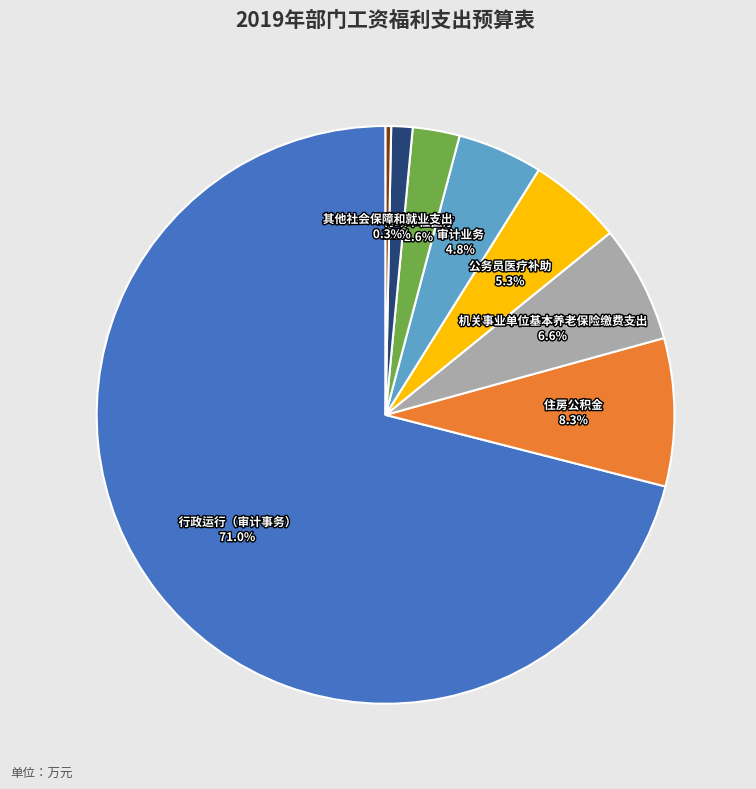

Which category has the smallest portion of the pie?

其他社会保障和就业支出